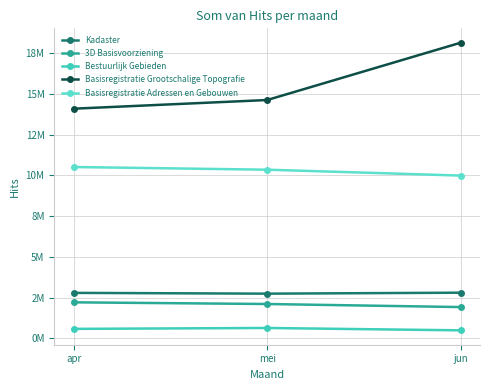

Reading left to right, extract all data points from this chart.

Kadaster: apr=2788033	mei=2740035	jun=2799697
3D Basisvoorziening: apr=2207749	mei=2104974	jun=1917684
Bestuurlijk Gebieden: apr=580284	mei=635061	jun=490065
Basisregistratie Grootschalige Topografie: apr=14084903	mei=14616406	jun=18131541
Basisregistratie Adressen en Gebouwen: apr=10507459	mei=10342742	jun=9982280